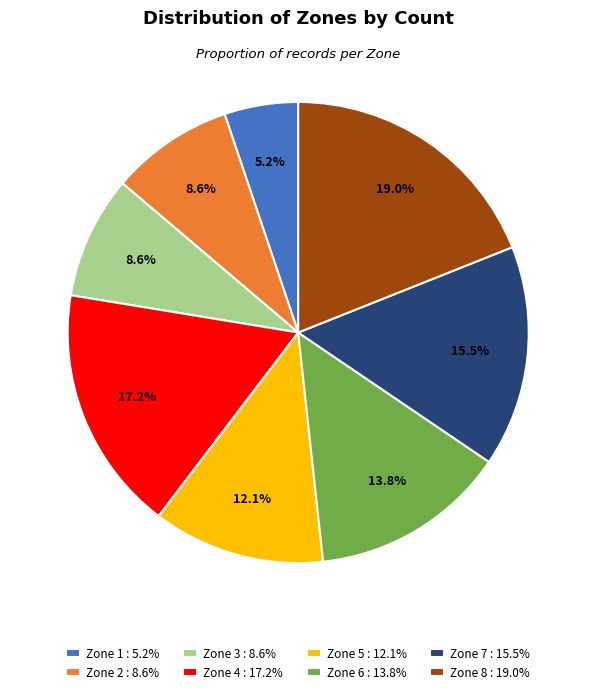

Is Zone 6 the majority of the pie?

No